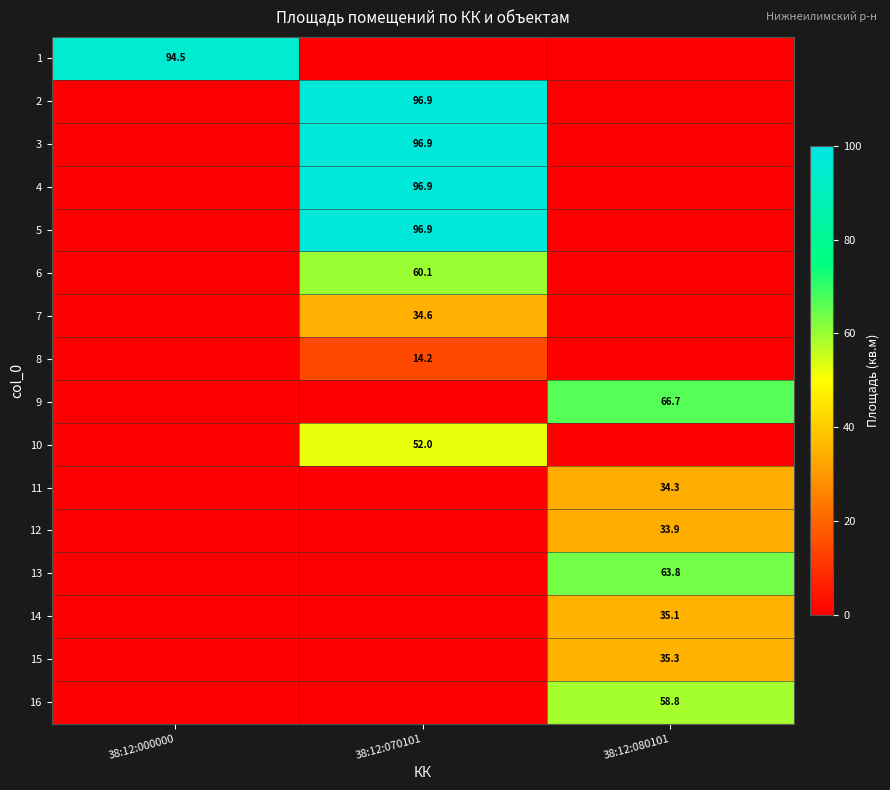

The 5 series shows 96.9 at 38:12:070101. True or false?

True